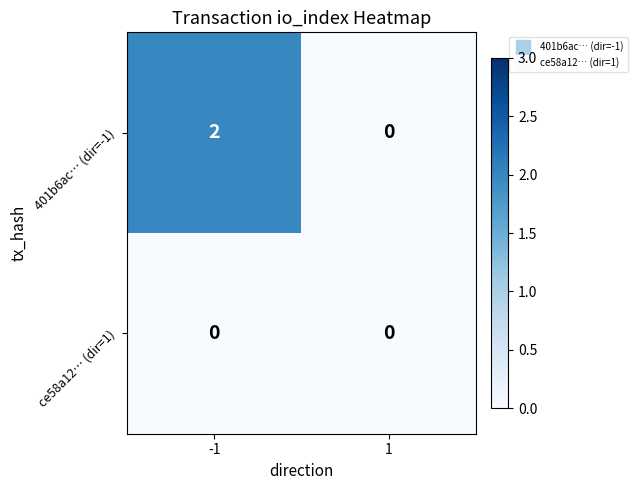

At -1, list the series in order from largest to smallest.

401b6ac… (dir=-1), ce58a12… (dir=1)